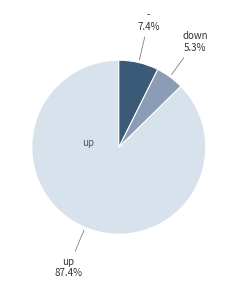

Is there a majority slice in this chart?

Yes